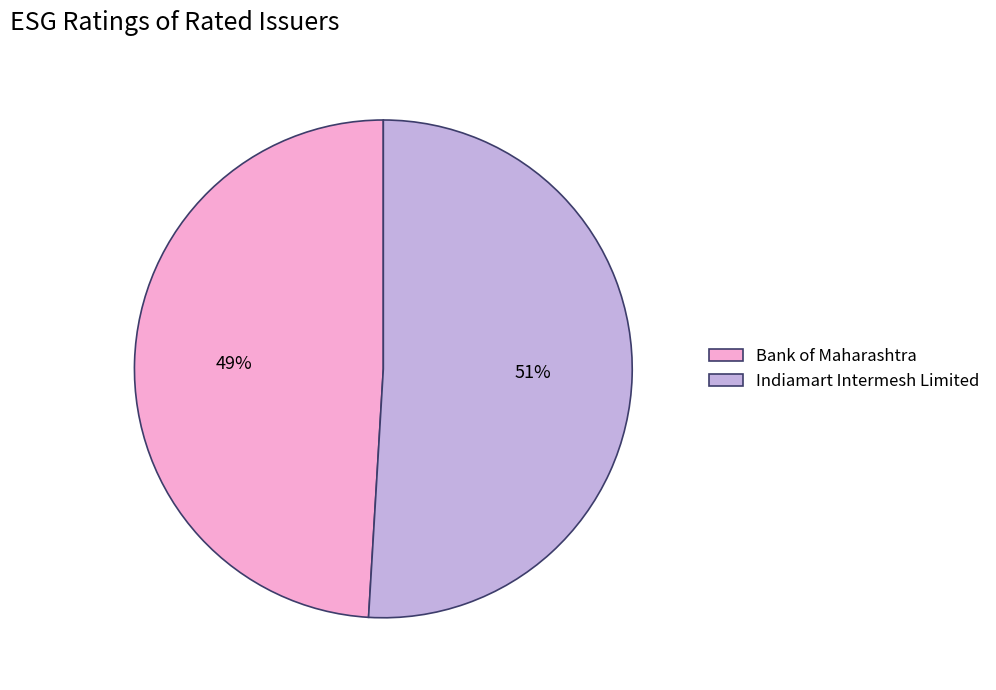

Which has a higher value, Bank of Maharashtra or Indiamart Intermesh Limited?

Indiamart Intermesh Limited